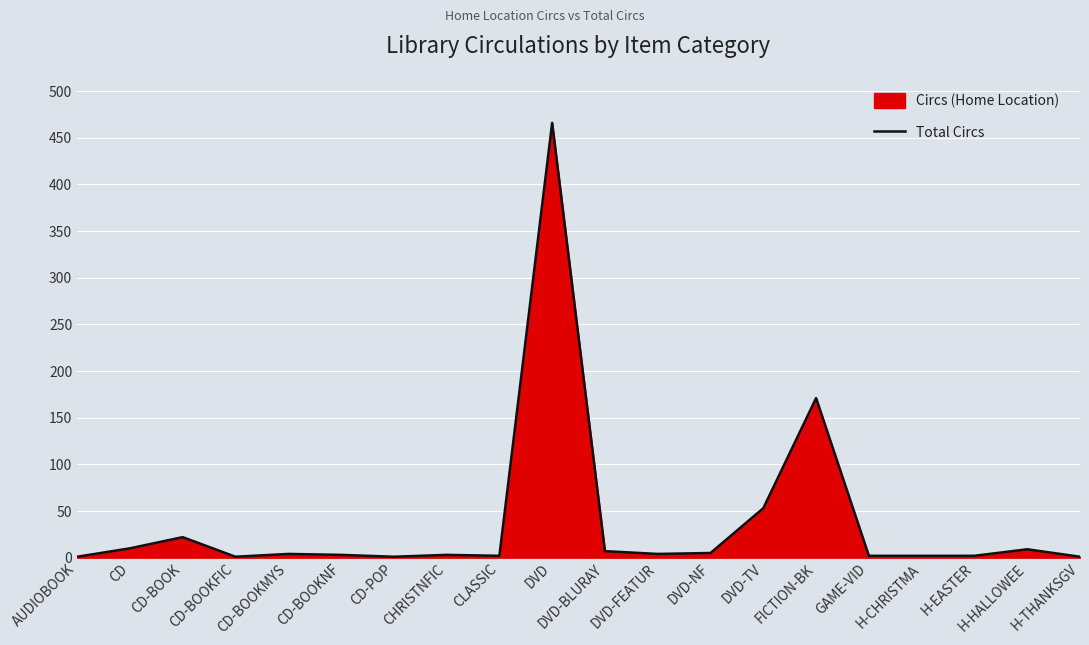

The chart shows a value of 4 at CD-BOOKMYS. True or false?

True